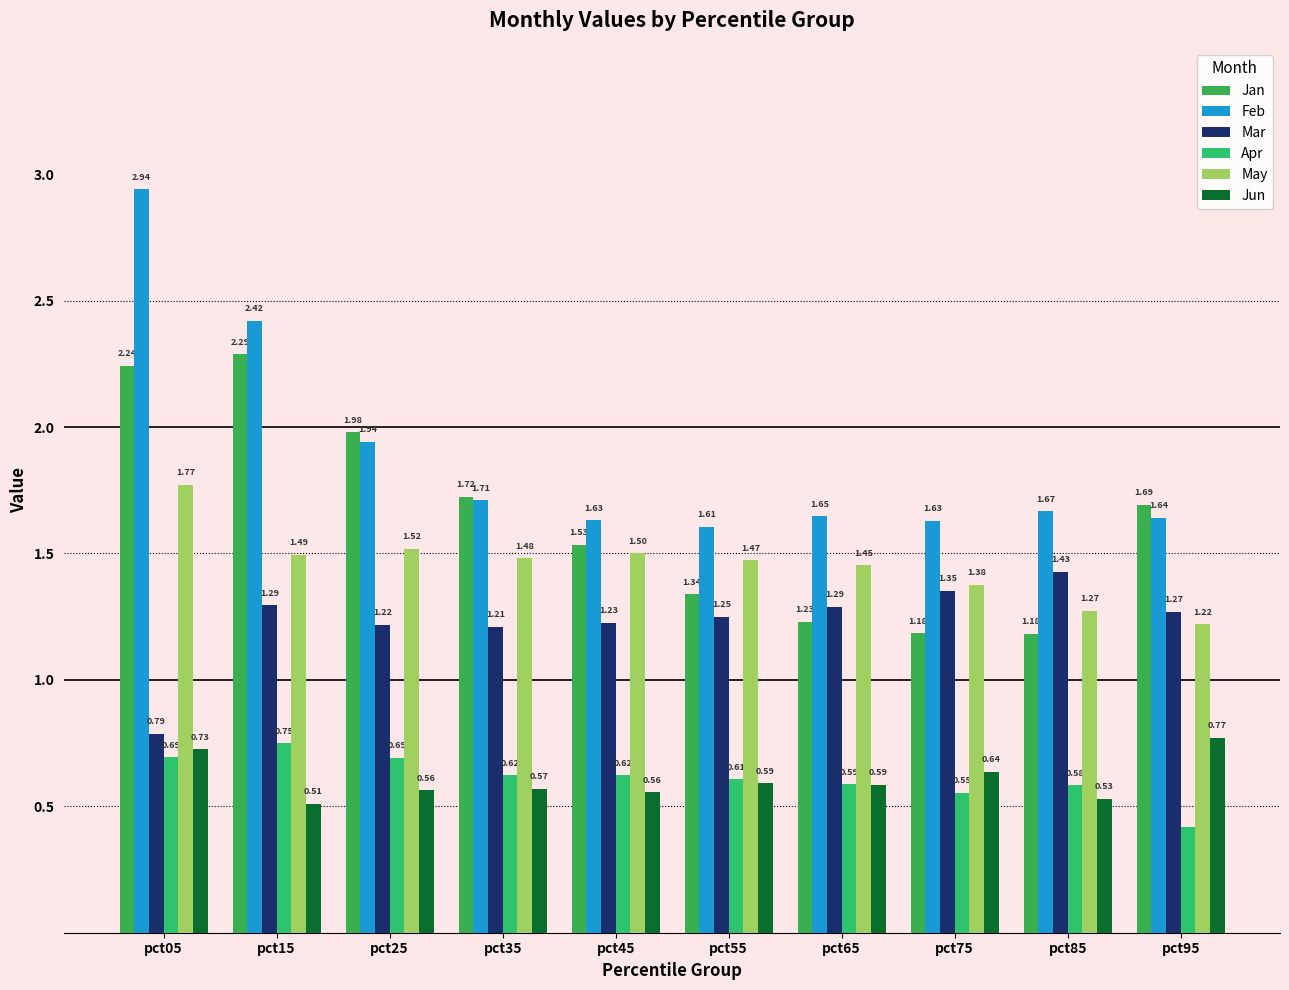

How many bars are there in each group?

6